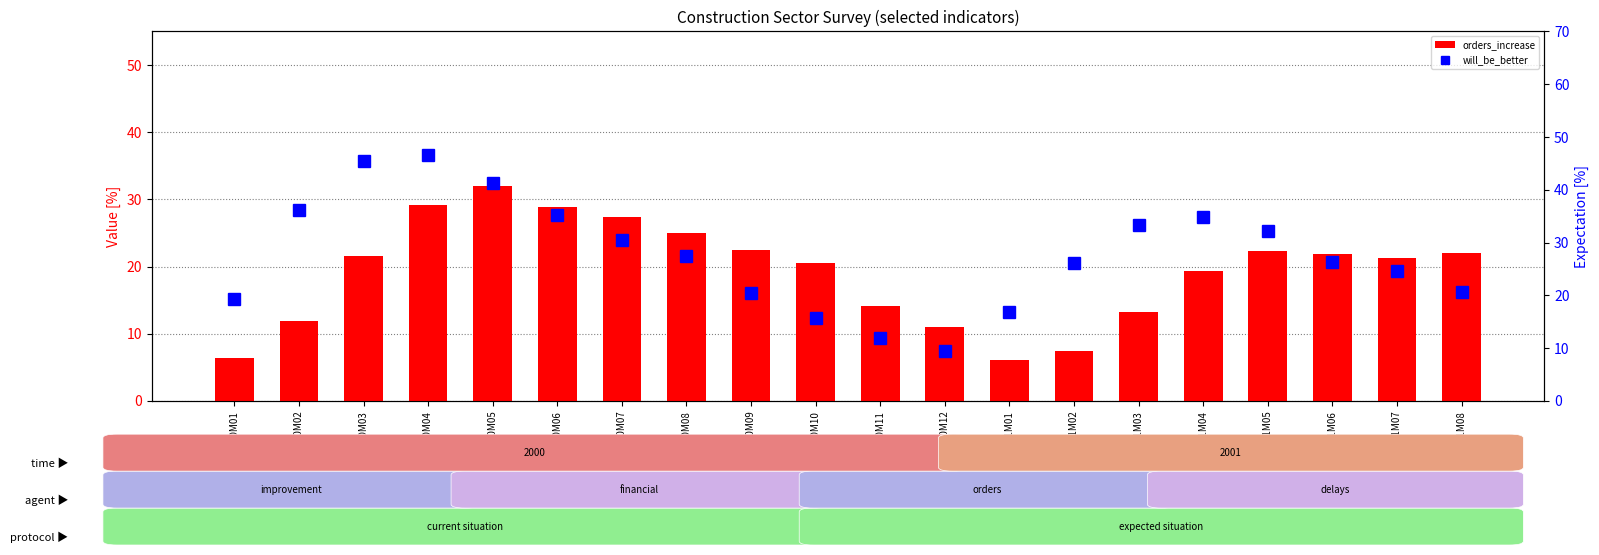

What is the average value of the orders_increase series?

19.2